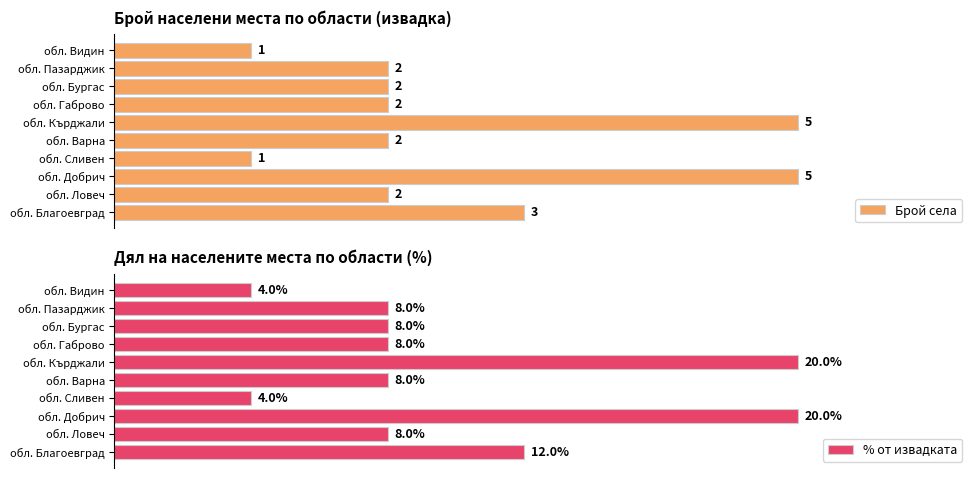

Does the chart contain any negative values?

No